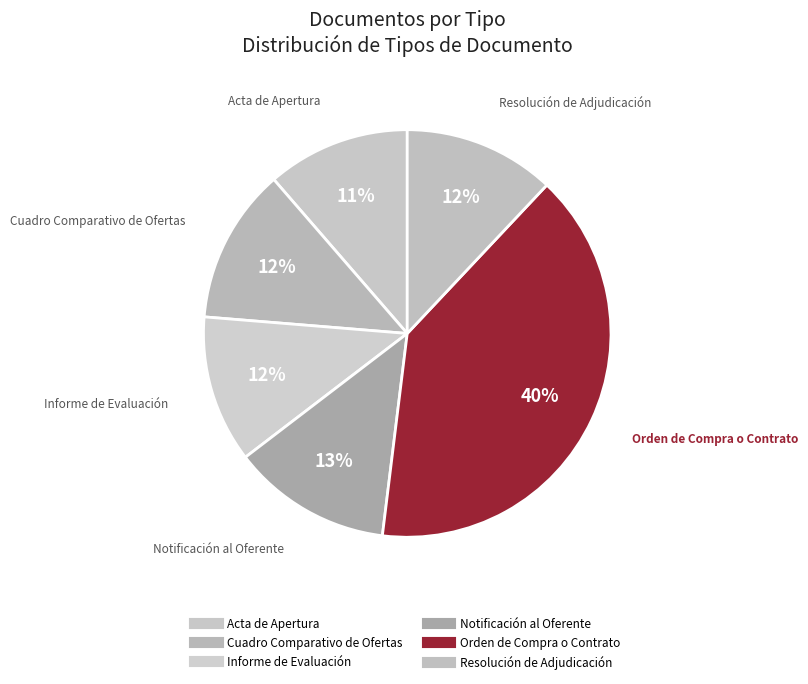

What is the total percentage of Cuadro Comparativo de Ofertas and Acta de Apertura?

23.7%